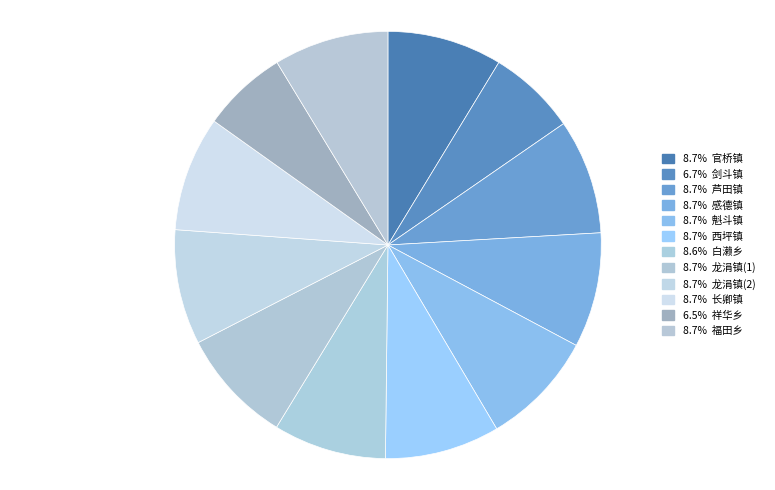

Rank the categories by value from lowest to highest.

祥华乡, 剑斗镇, 白濑乡, 官桥镇, 芦田镇, 感德镇, 魁斗镇, 西坪镇, 龙涓镇(1), 龙涓镇(2), 长卿镇, 福田乡